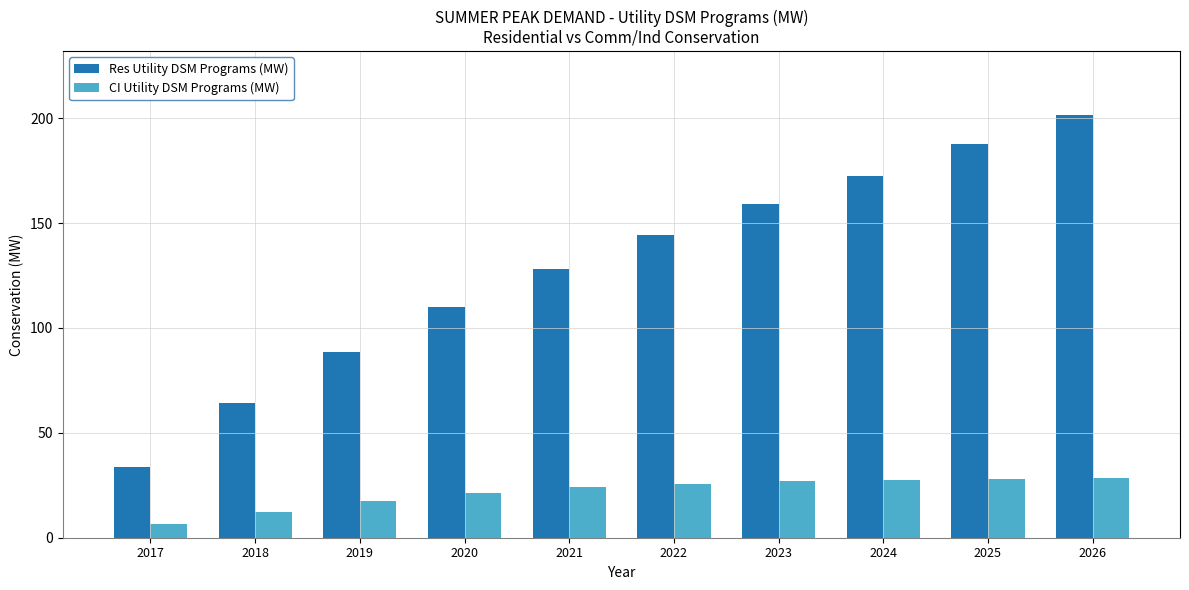

Are the bars horizontal?

No